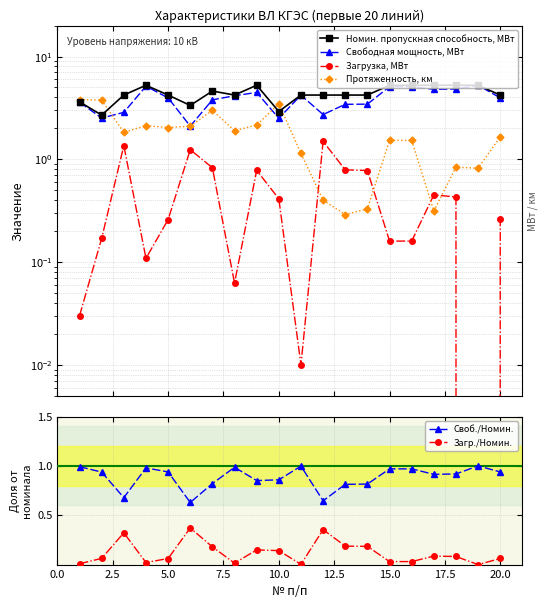

How many lines are shown in the chart?

6